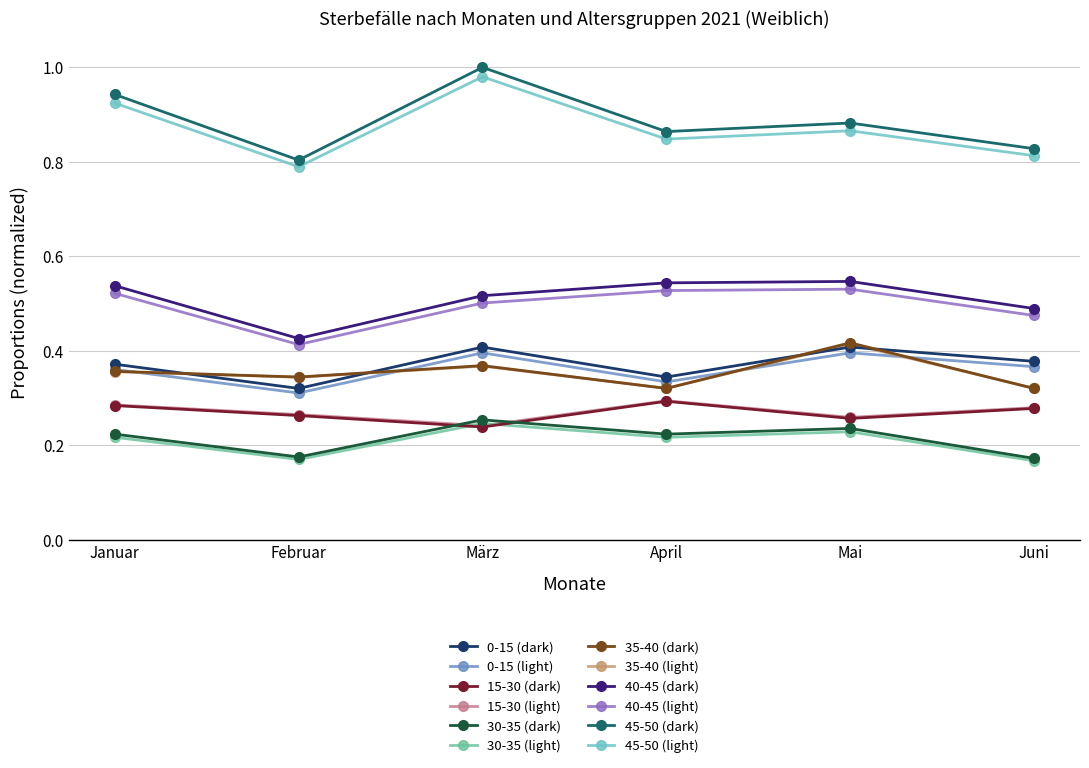

What is the label of the 3rd point from the left?

März